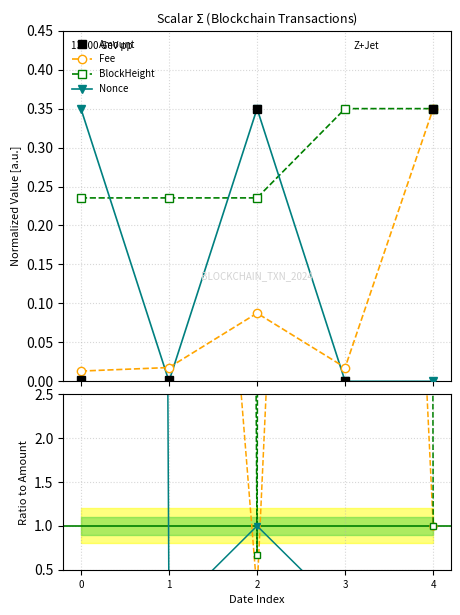

How many intersections are there between Nonce and BlockHeight?

3